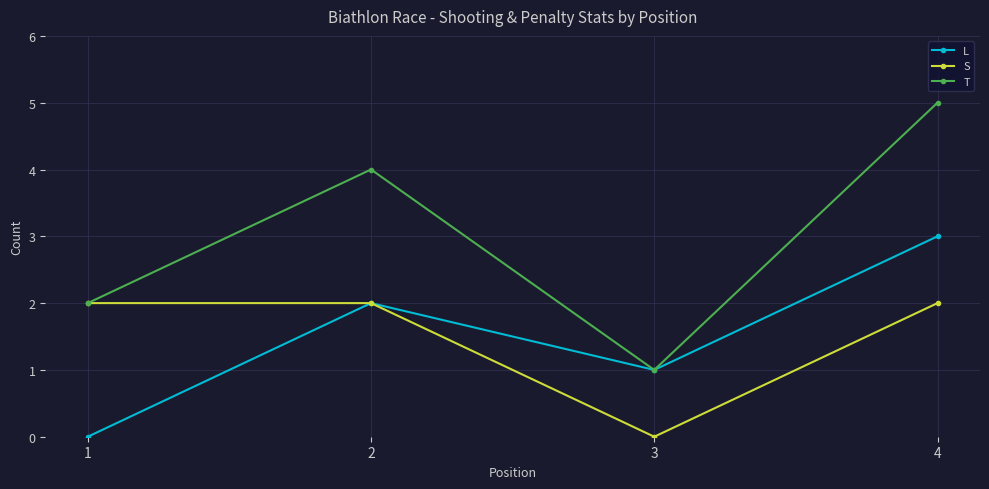

What is the difference between the second highest and second lowest values in the L series?

1